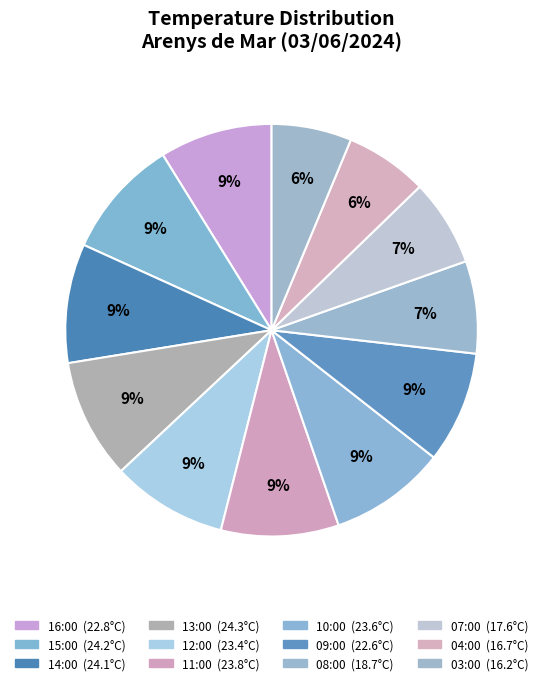

Combined, do 13:00 and 14:00 account for over 50%?

No